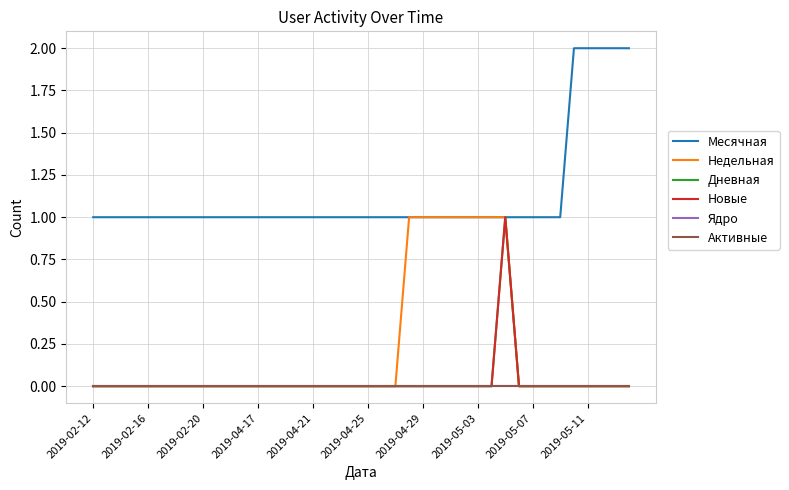

How many lines are shown in the chart?

6